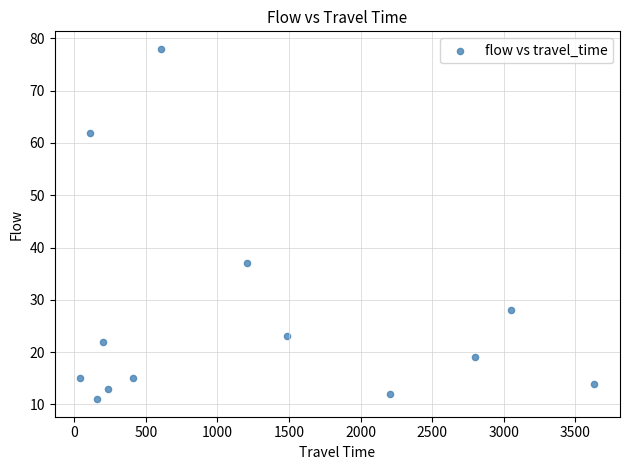

What is the range of X values (max minus min)?

3589